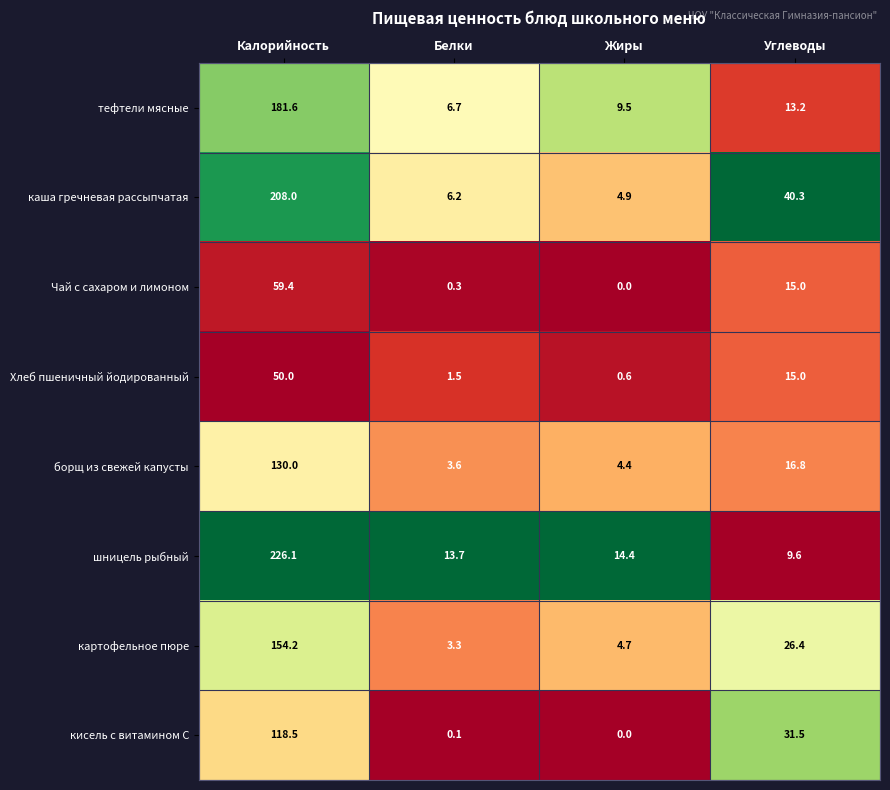

How many values in the каша гречневая рассыпчатая series exceed 40?

2